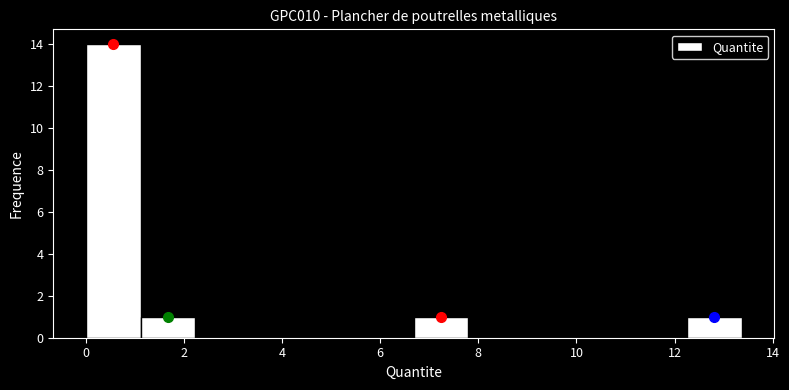

Reading left to right, transcribe this chart: for each bar, give the range it covers on the x-axis and its height. Neither the bar edges nor the heights are printed on the chart, so give them approximately, as read against the axes.

0.0 to 1.2: 14
1.2 to 2.2: 1
2.2 to 3.4: 0
3.4 to 4.4: 0
4.4 to 5.6: 0
5.6 to 6.6: 0
6.6 to 7.8: 1
7.8 to 9.0: 0
9.0 to 10.0: 0
10.0 to 11.2: 0
11.2 to 12.2: 0
12.2 to 13.4: 1